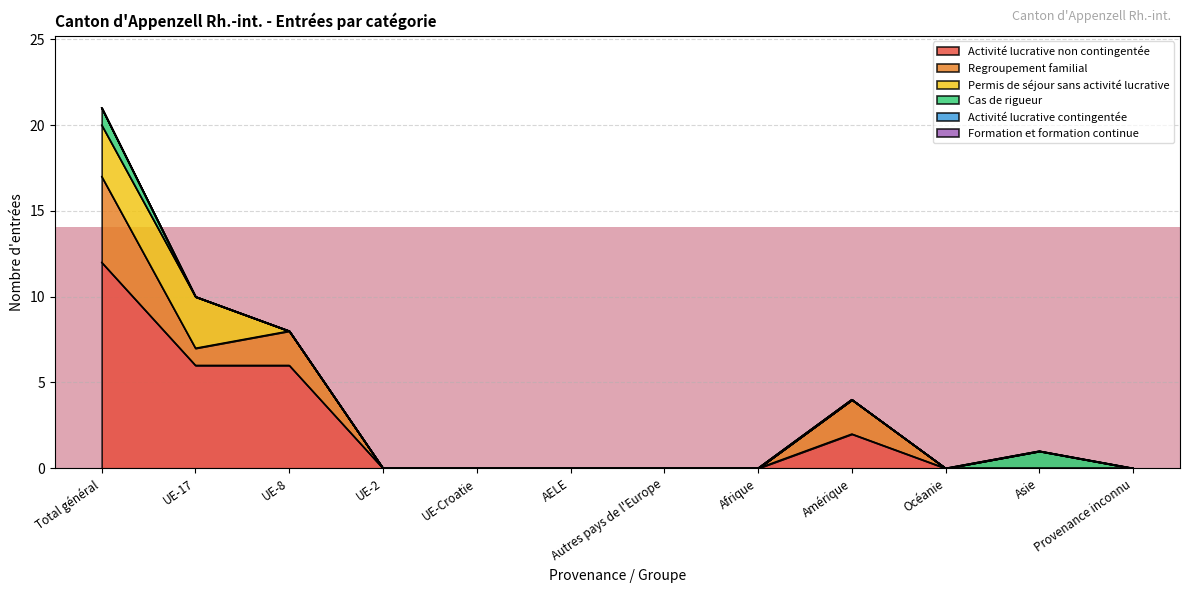

True or false: Regroupement familial and Formation et formation continue cross at least once.

False